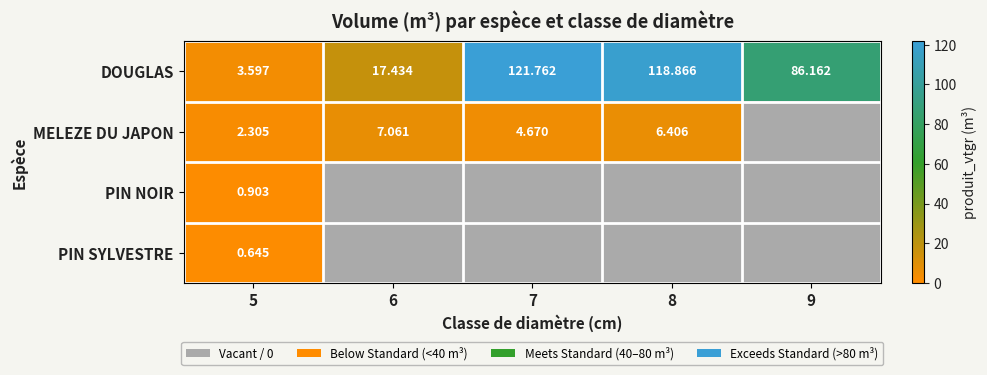

How many values in the DOUGLAS series exceed 86?

3